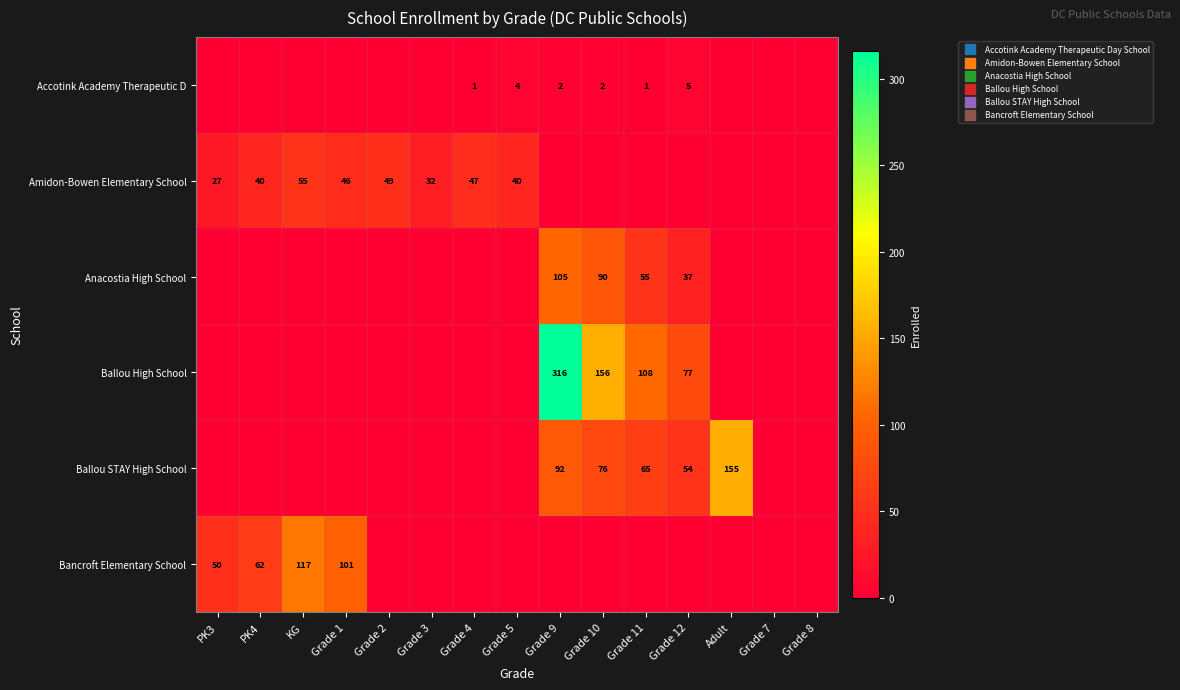

The value of Ballou STAY High School at Grade 9 is 92. True or false?

True